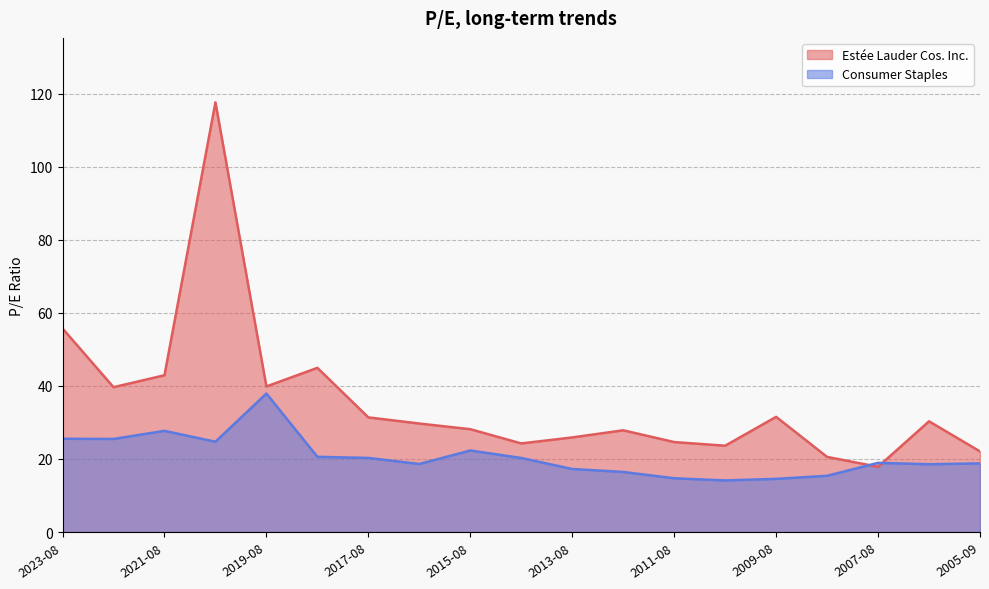

How many data points in Estée Lauder Cos. Inc. are above 29?

10